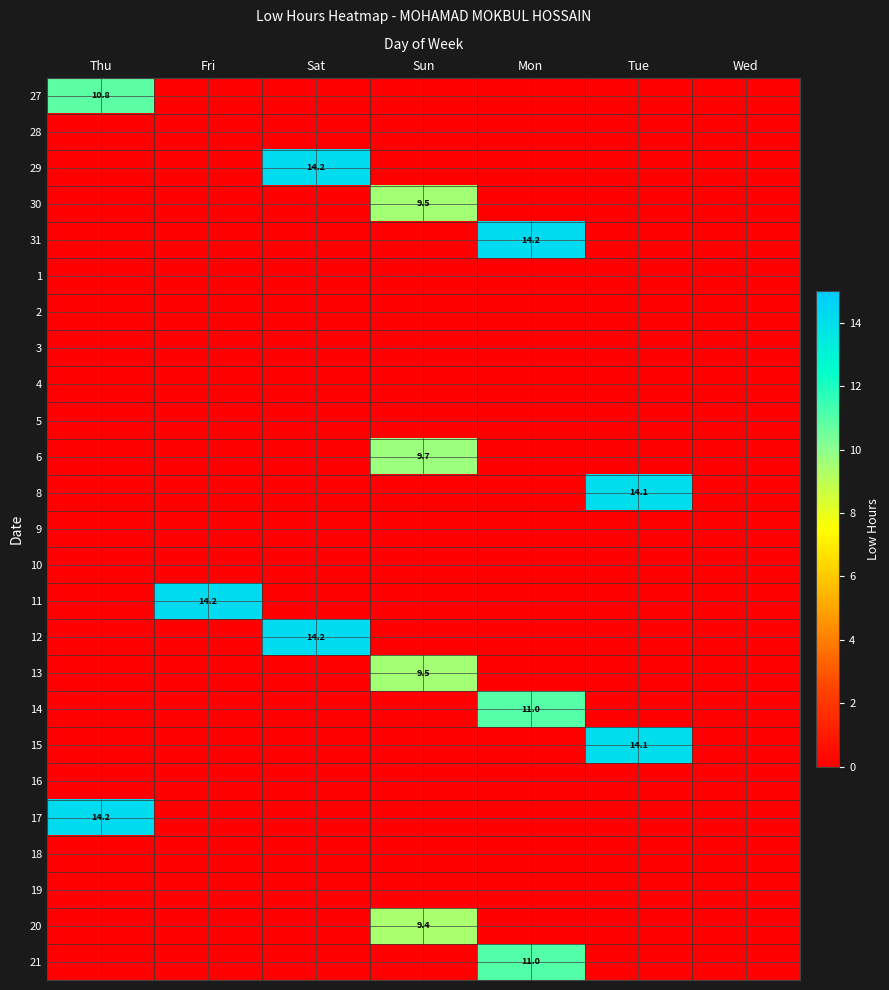

The value of 30 at Sun is 5.6. True or false?

False